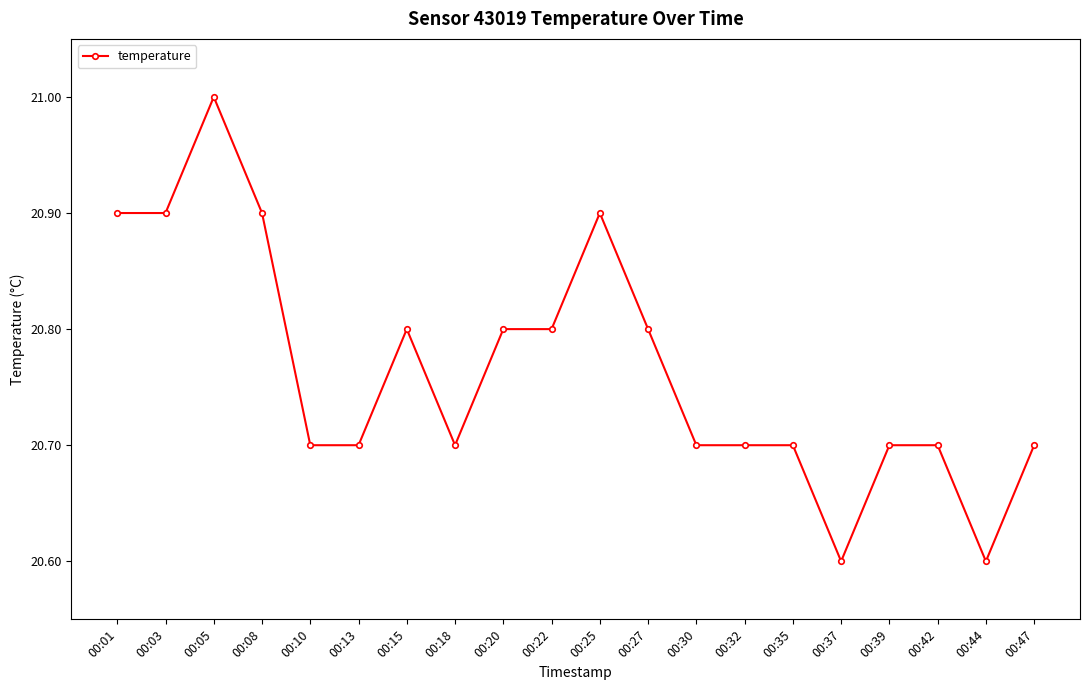

Is it true that the value at 00:30 is 20.7?

True